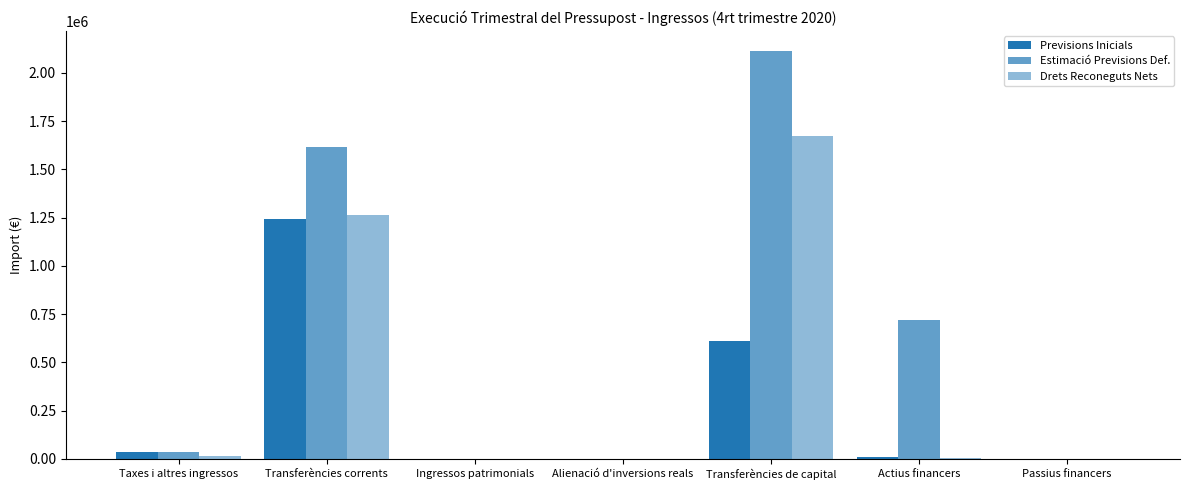

What is the label of the 2nd bar from the left?

Transferències corrents